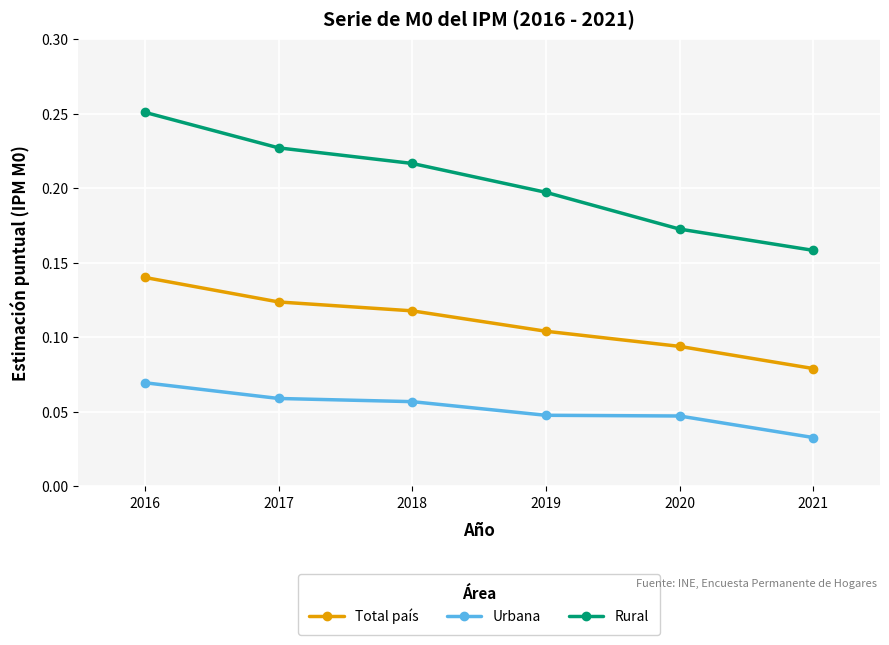

How many categories are shown in the chart?

6